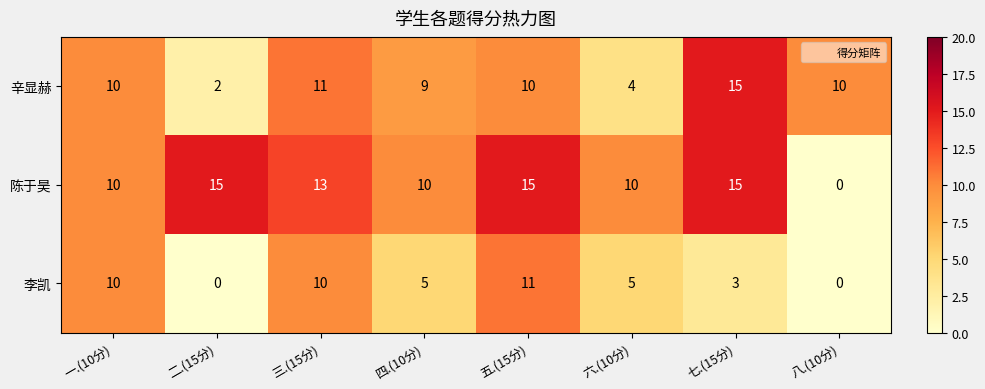

What is the spread (max minus min) of values at 三.(15分)?

3